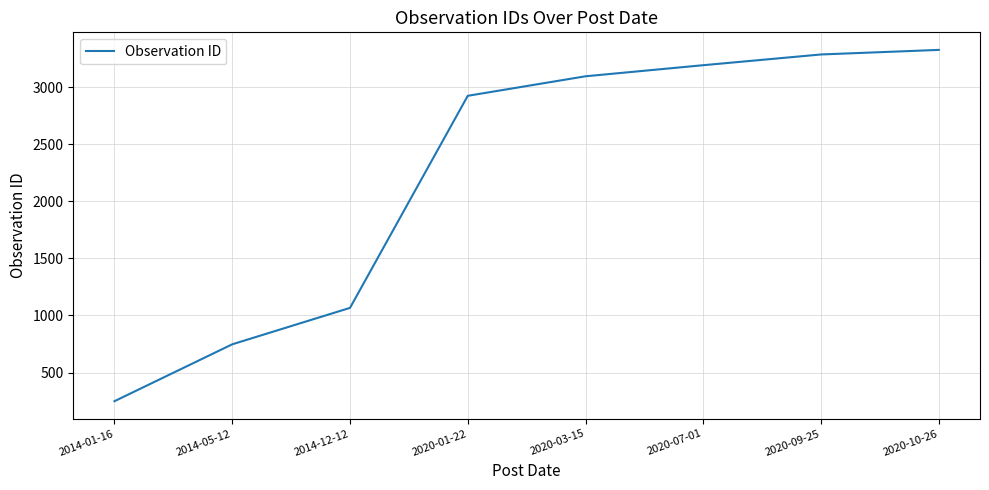

Is it true that the value at 2020-01-22 is 2923?

True